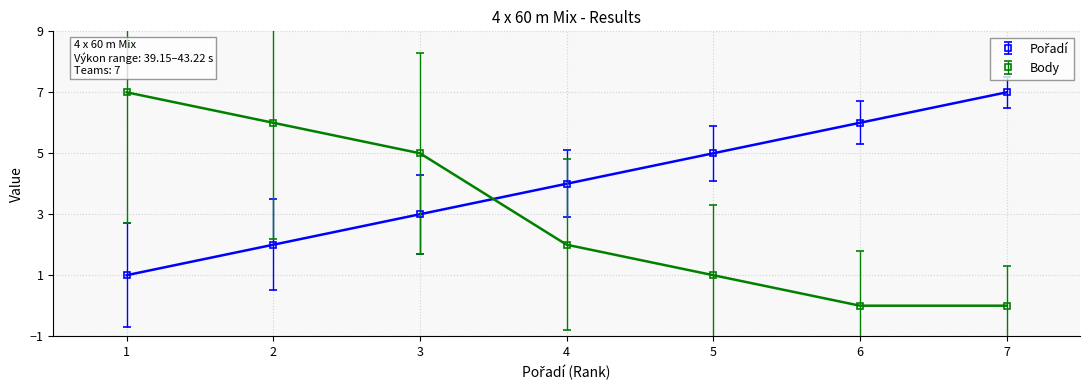

True or false: Body has a value of 0 at 7.

True